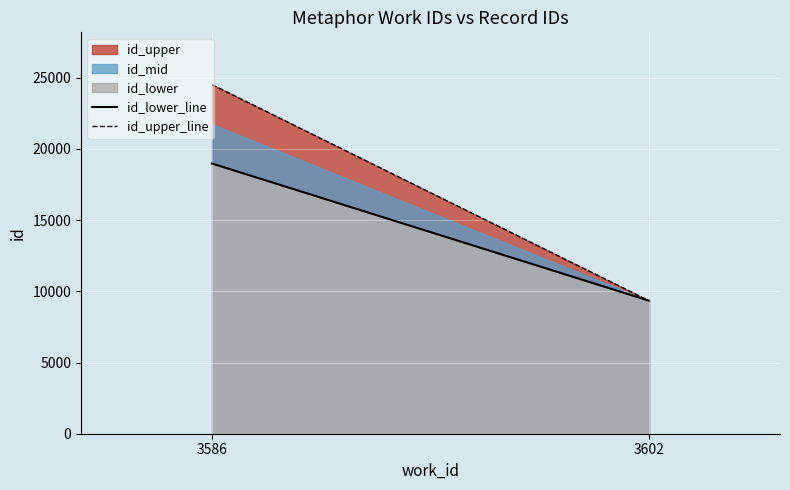

Between 3602 and 3586, which is larger?

3586